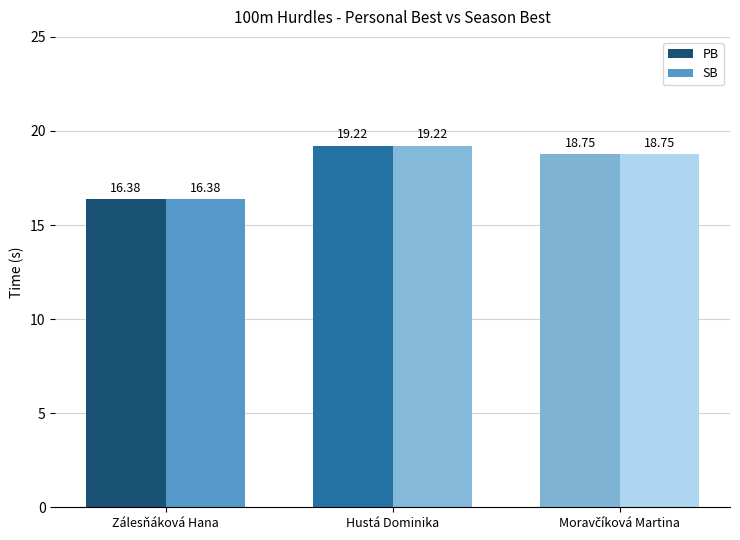

Which label corresponds to the smallest value in the chart?

Zálesňáková Hana